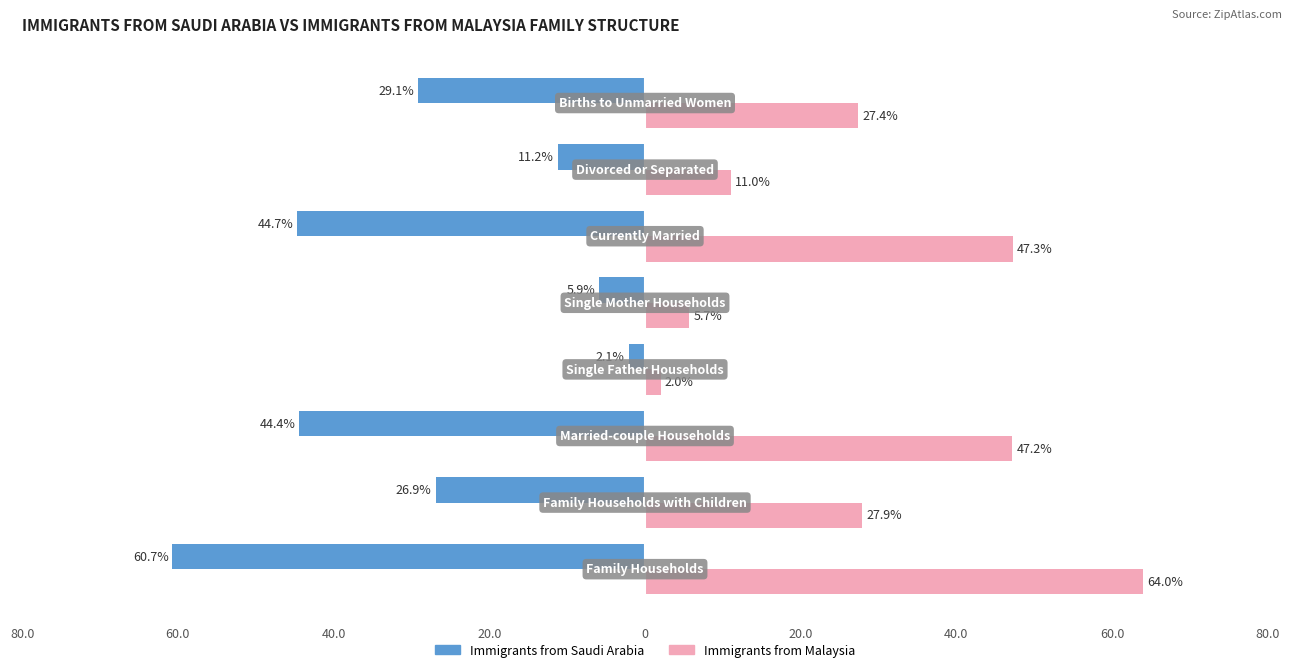

What are all the series names shown in the legend?

Immigrants from Saudi Arabia, Immigrants from Malaysia